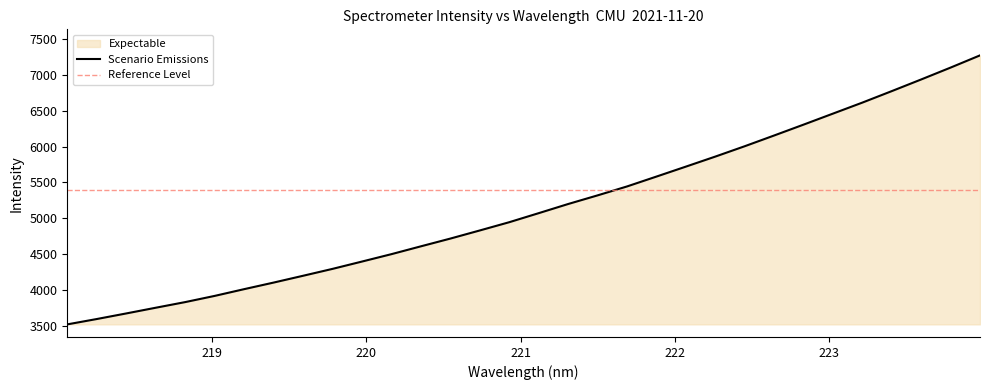

Which label corresponds to the largest value in the chart?

223.9802